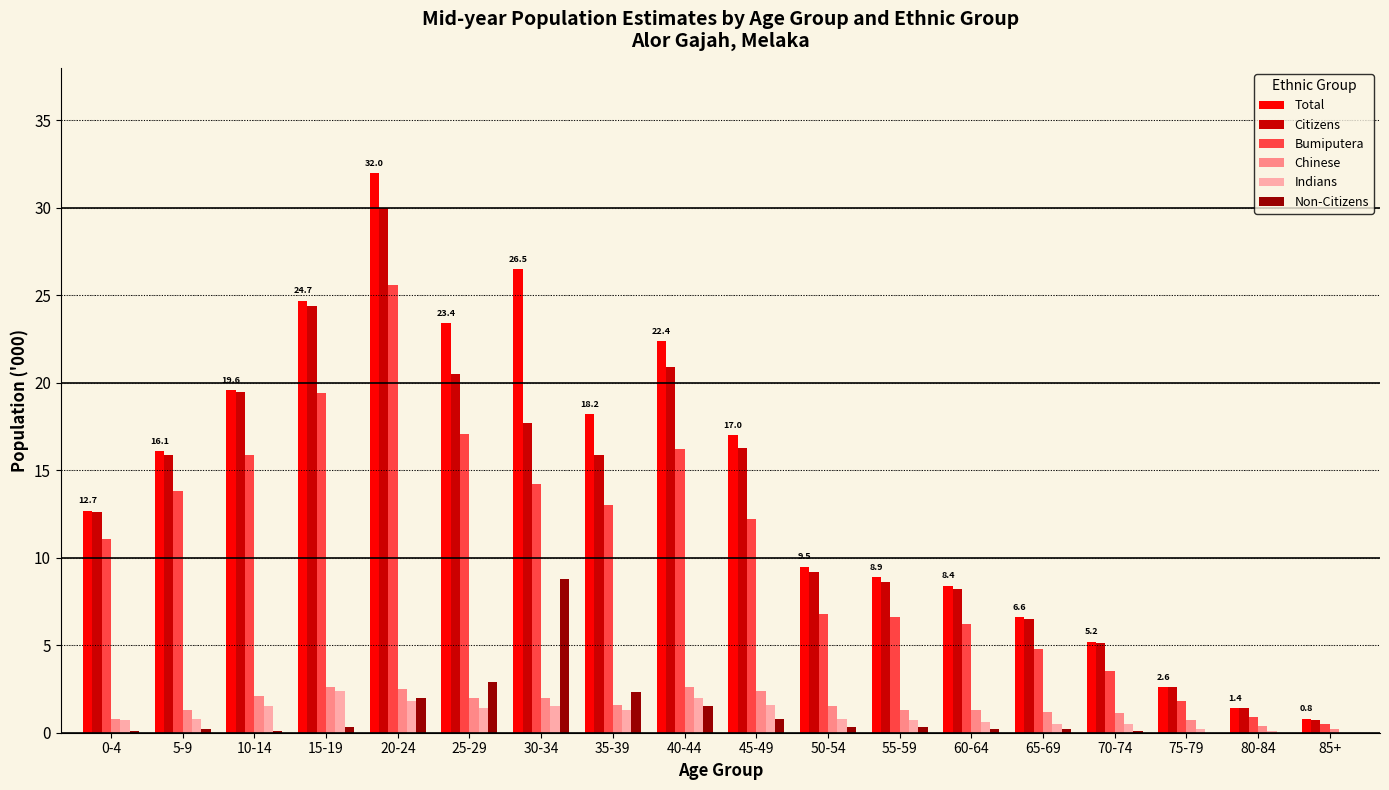

At which category is the sum across all series the highest?

20-24